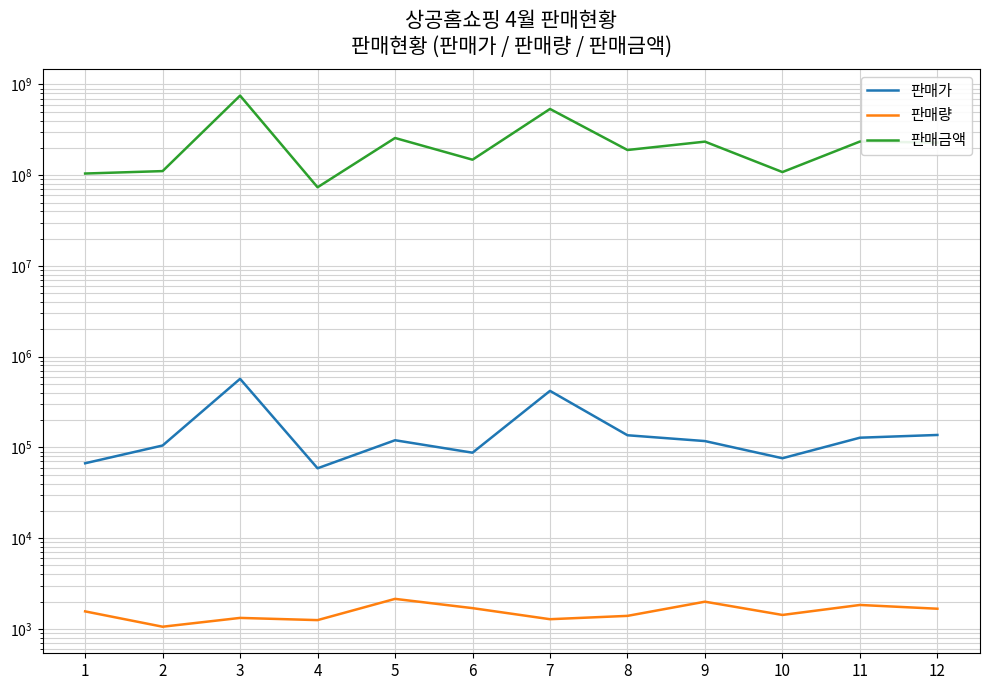

Is it true that 판매량 equals 2177 at 1?

False